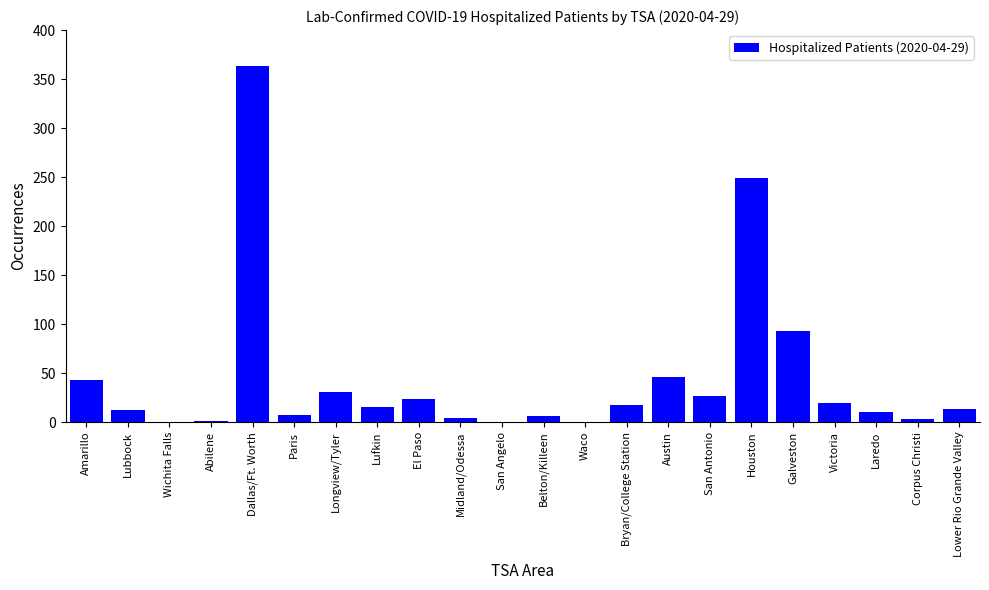

What is the ratio of the value at Dallas/Ft. Worth to the value at Lufkin?

24.3